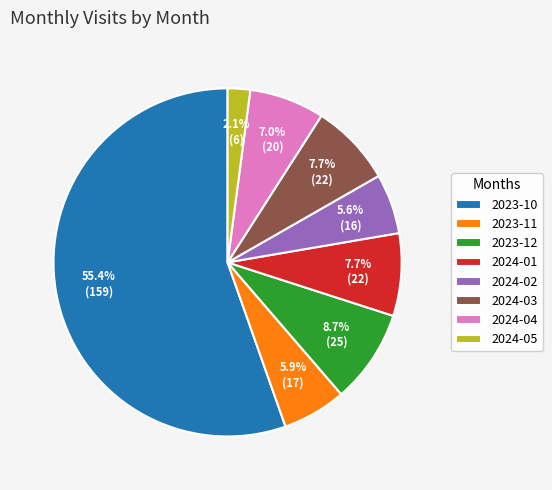

To the nearest percent, what is the average slice percentage?

12%